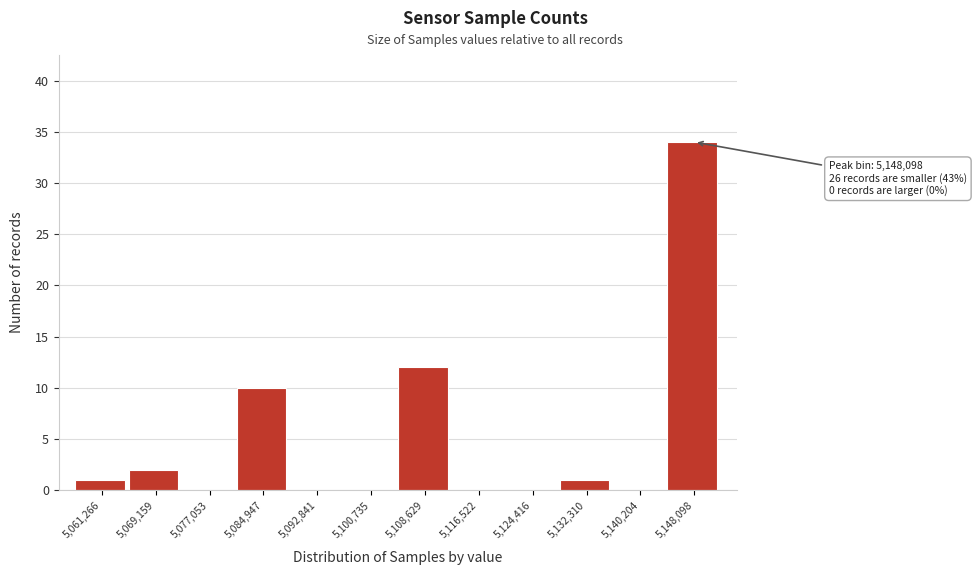

Reading left to right, list all the values displayed in this chart.

5,061,266=1	5,069,159=2	5,077,053=0	5,084,947=10	5,092,841=0	5,100,735=0	5,108,629=12	5,116,522=0	5,124,416=0	5,132,310=1	5,140,204=0	5,148,098=34